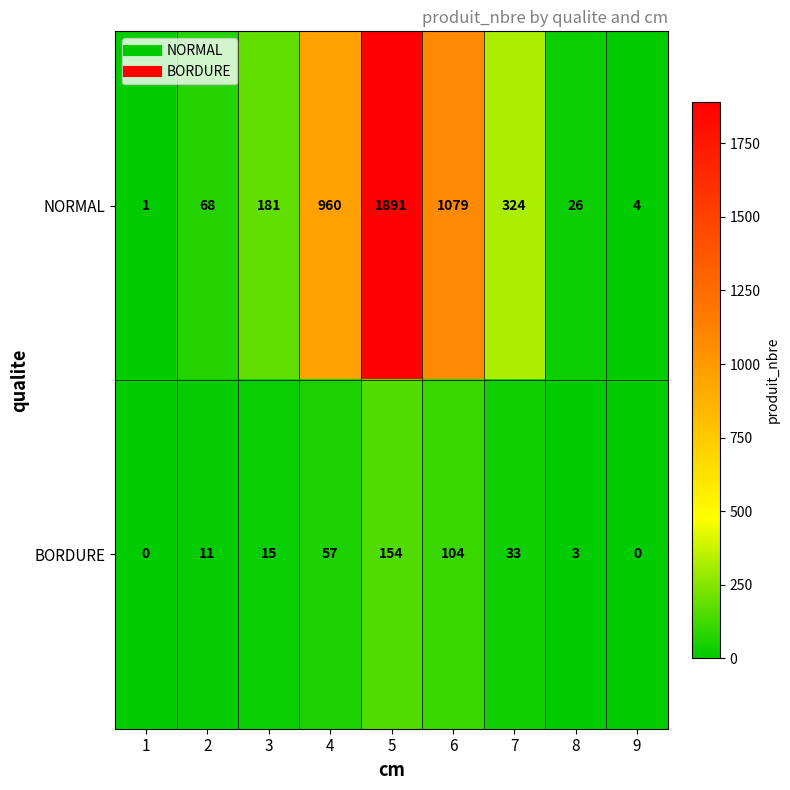

What is the maximum value shown in the chart?

1891